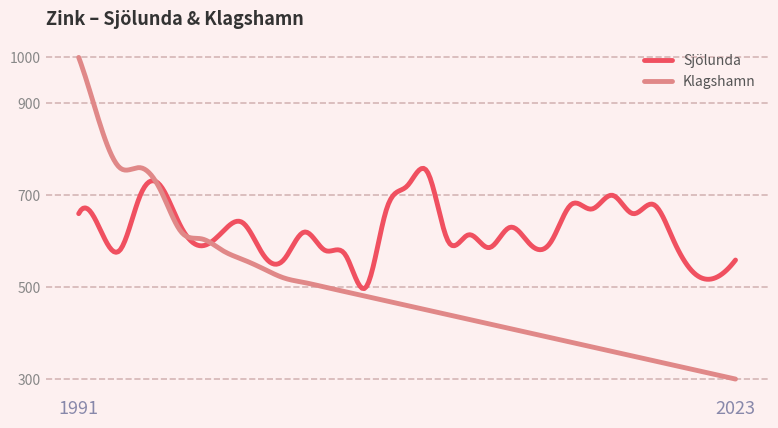

Rank the series by their average value, from lowest to highest.

Klagshamn, Sjölunda